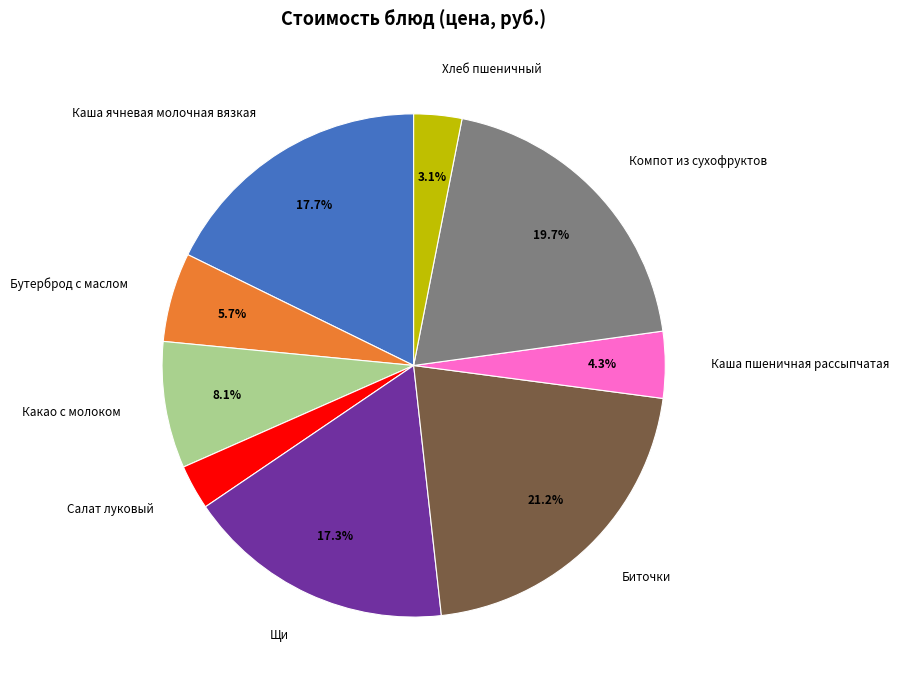

Between Биточки and Каша пшеничная рассыпчатая, which is larger?

Биточки